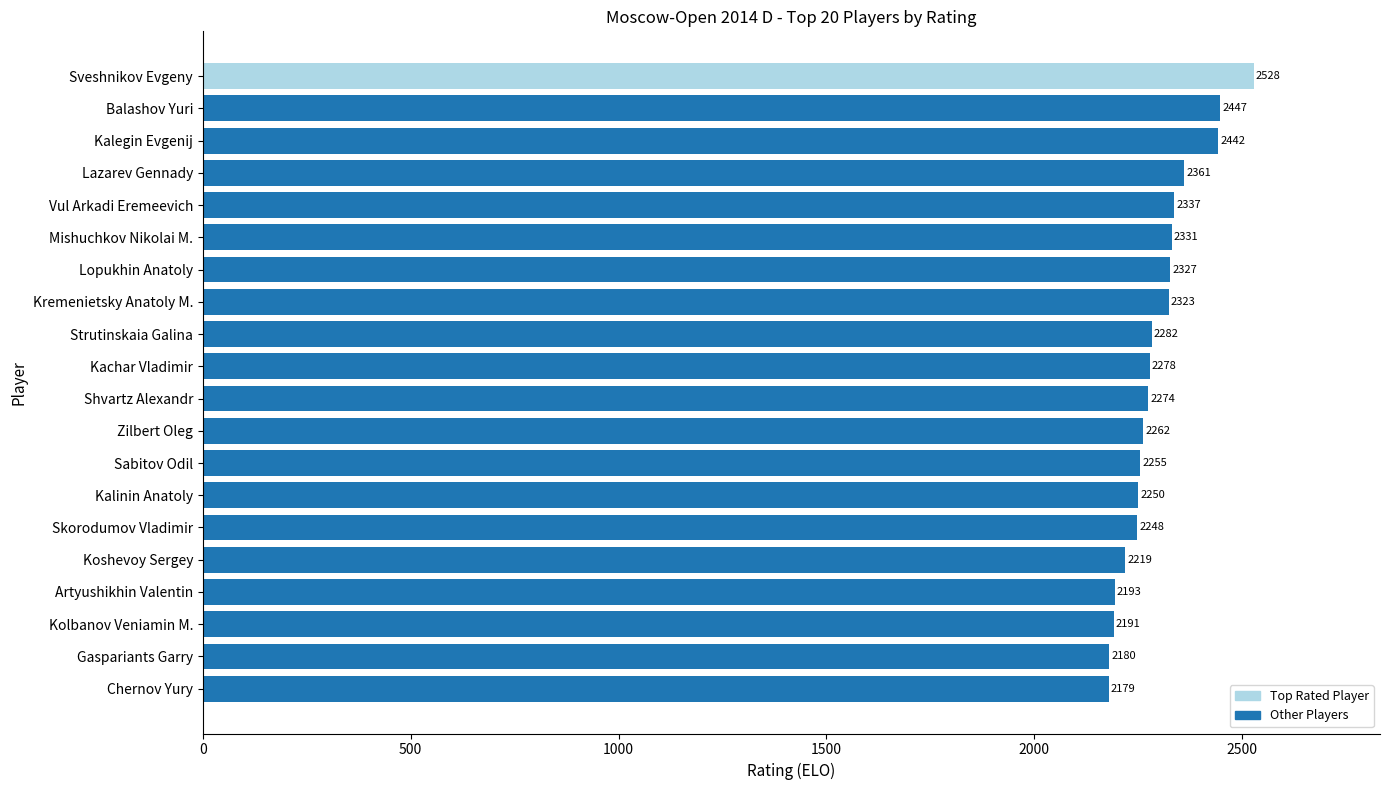

Which label corresponds to the smallest value in the chart?

Chernov Yury